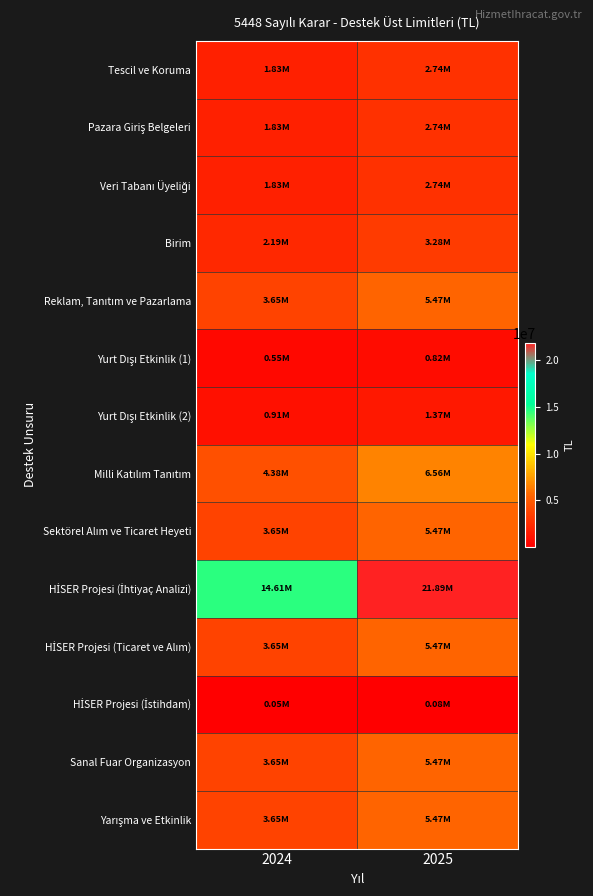

What is the greatest value displayed?

21885403.6